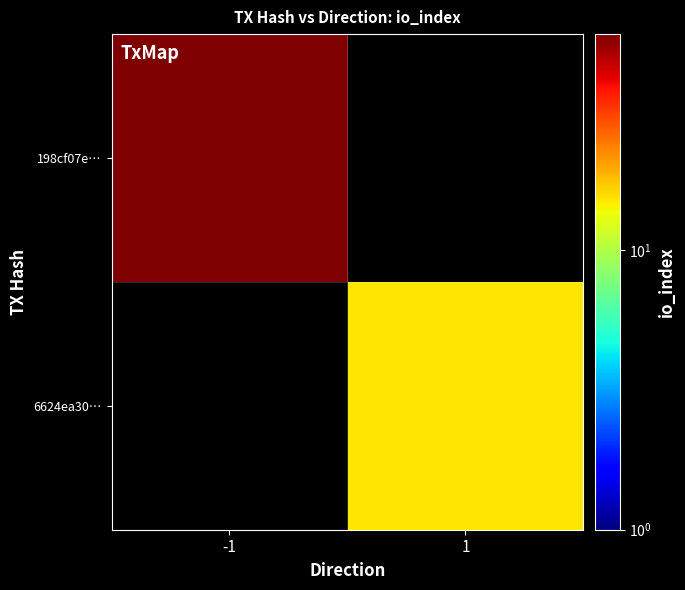

What is the lowest value of the 198cf07e… series?

59.0